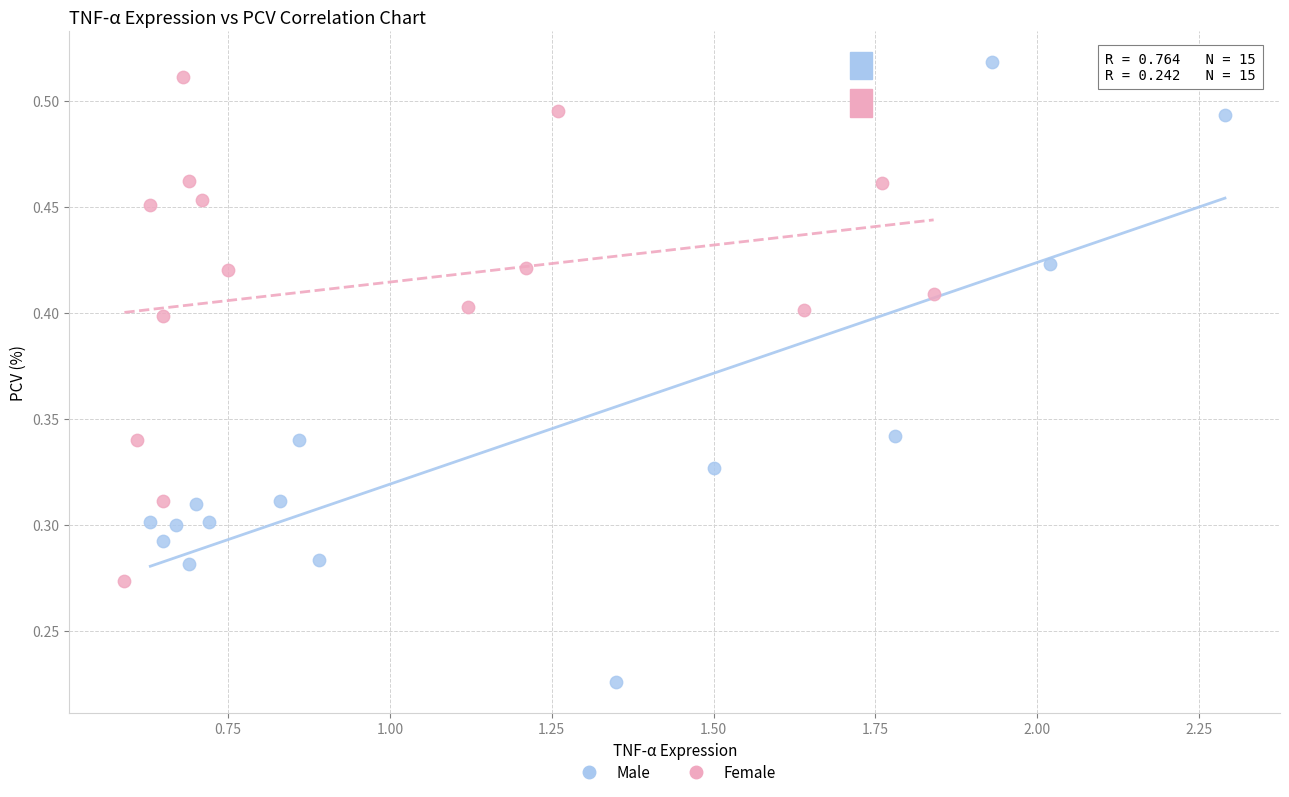

Which series contains the highest Y value?

Male